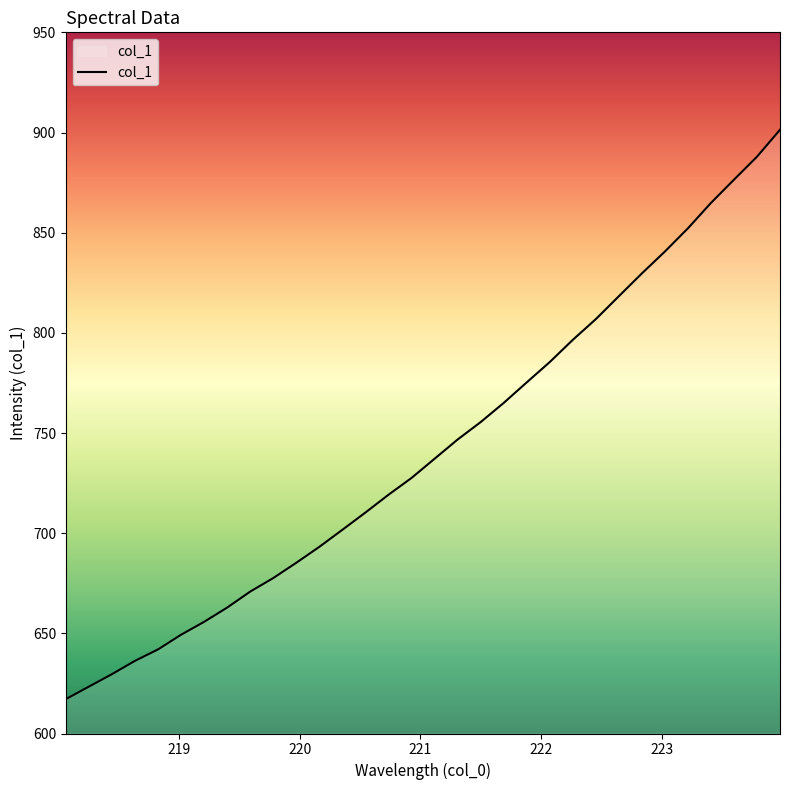

What is the maximum value shown in the chart?

901.4